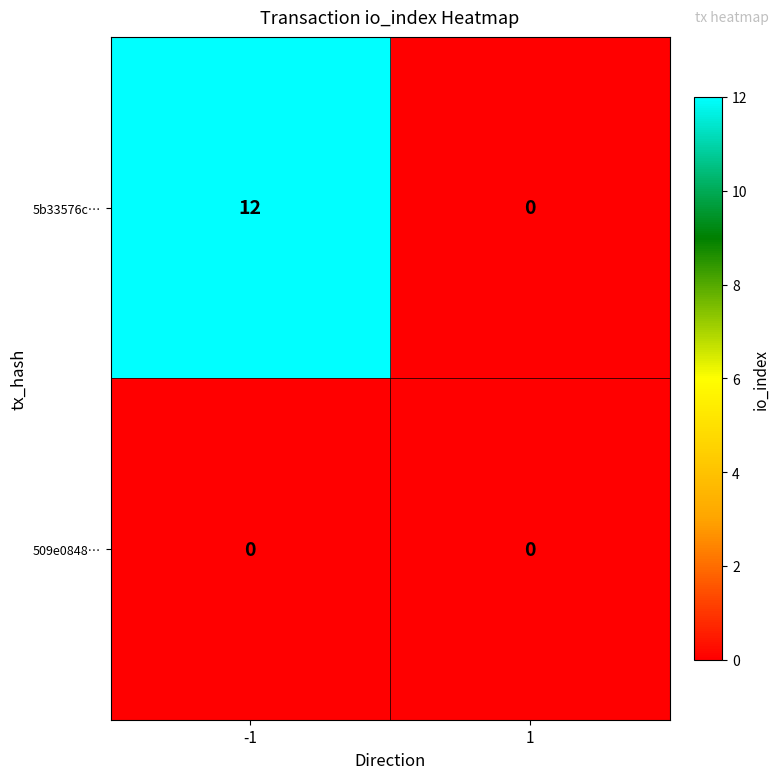

Rank the series at -1 from lowest to highest value.

509e0848…, 5b33576c…